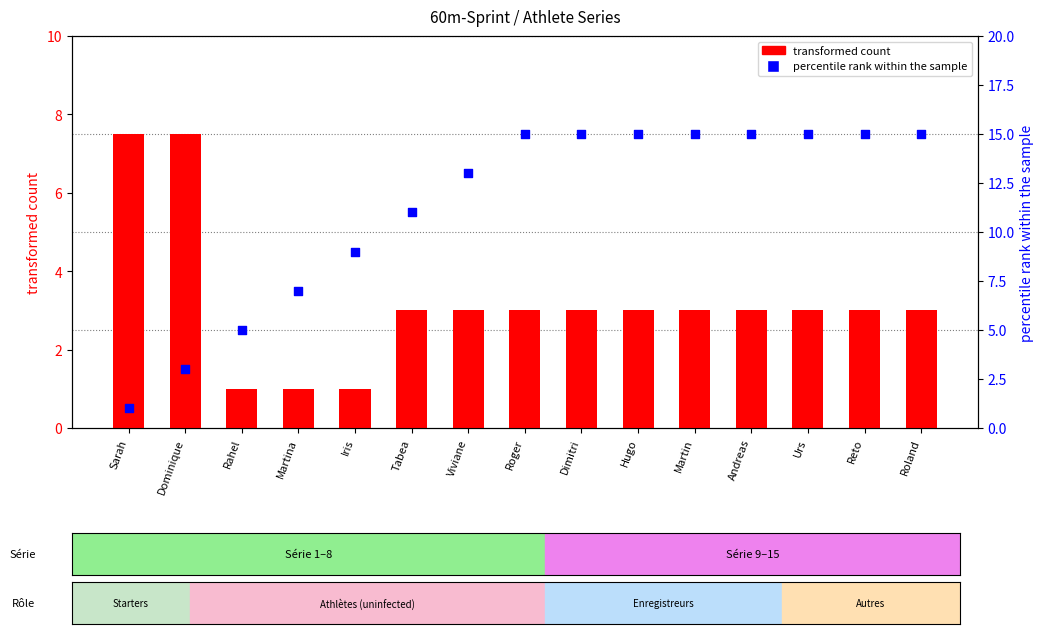

Is the value of percentile rank within the sample at Dimitri greater than the value of transformed count at Viviane?

Yes